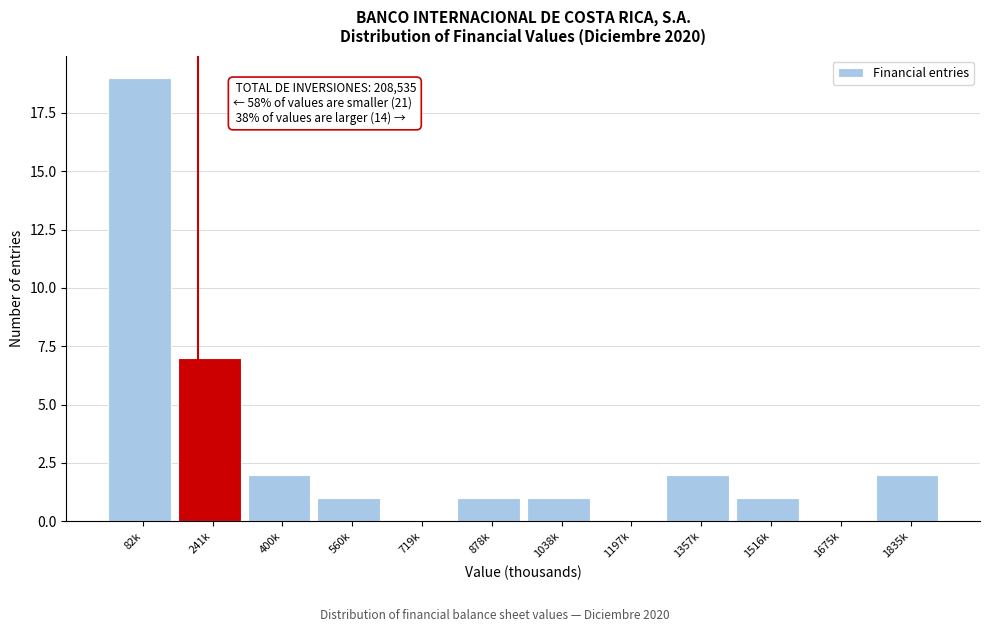

Reading left to right, what are all the values shown in this chart?

82k=19	241k=7	400k=2	560k=1	719k=0	878k=1	1038k=1	1197k=0	1357k=2	1516k=1	1675k=0	1835k=2